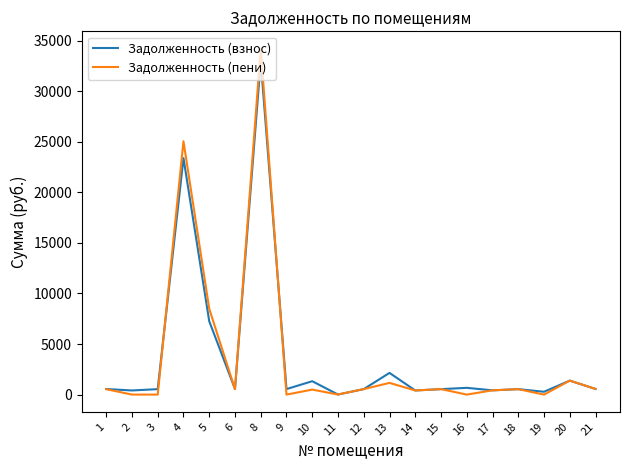

What value does the Задолженность (пени) series have at 15?

542.7